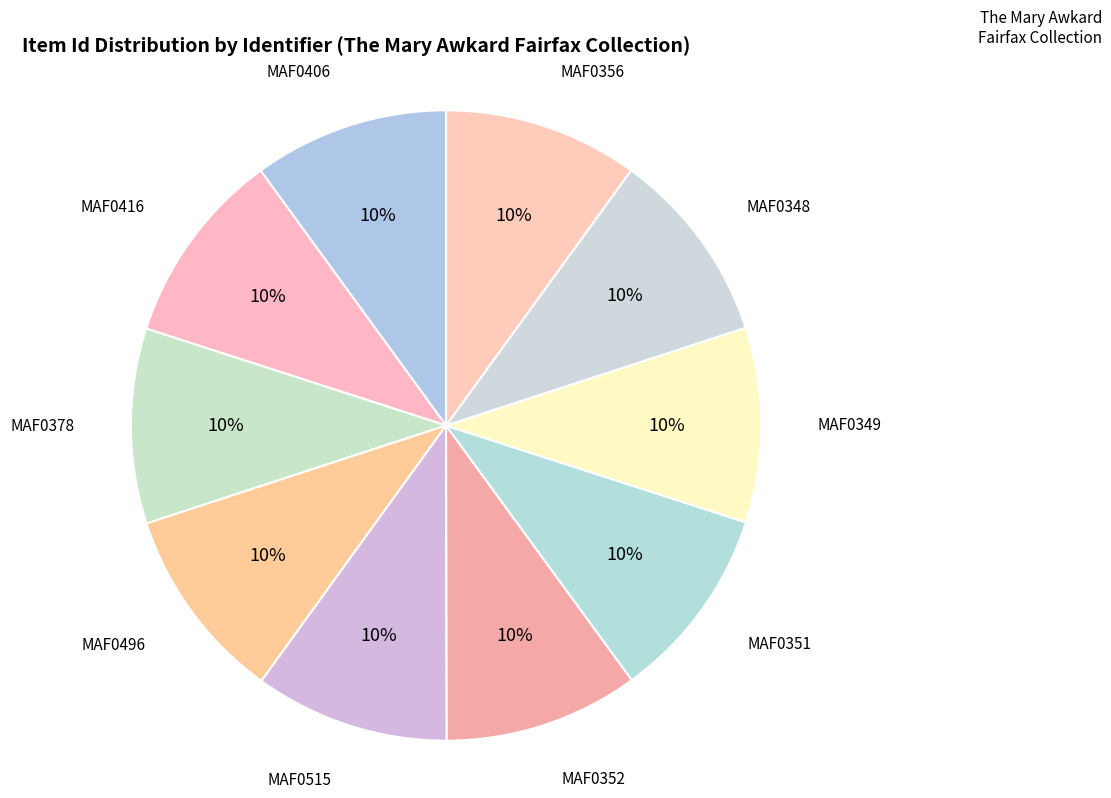

How many segments does this pie chart have?

10